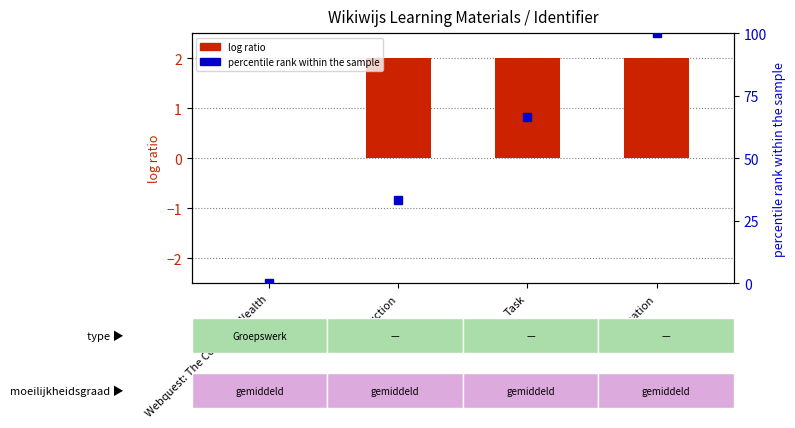

Count the number of categories in the chart.

4